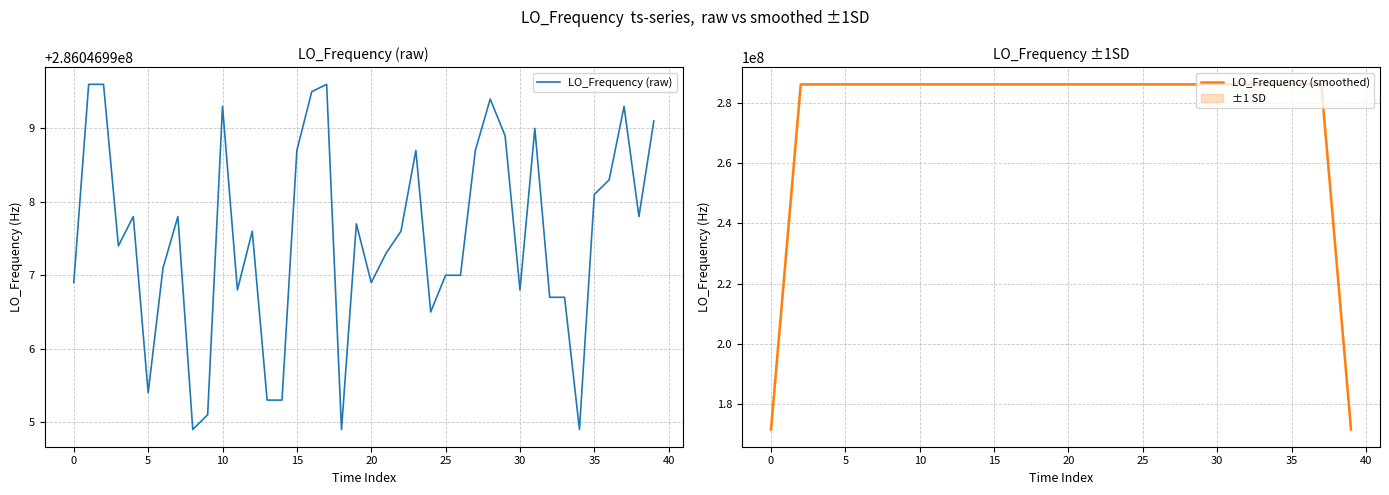

What is the minimum value shown in the chart?

171628199.2